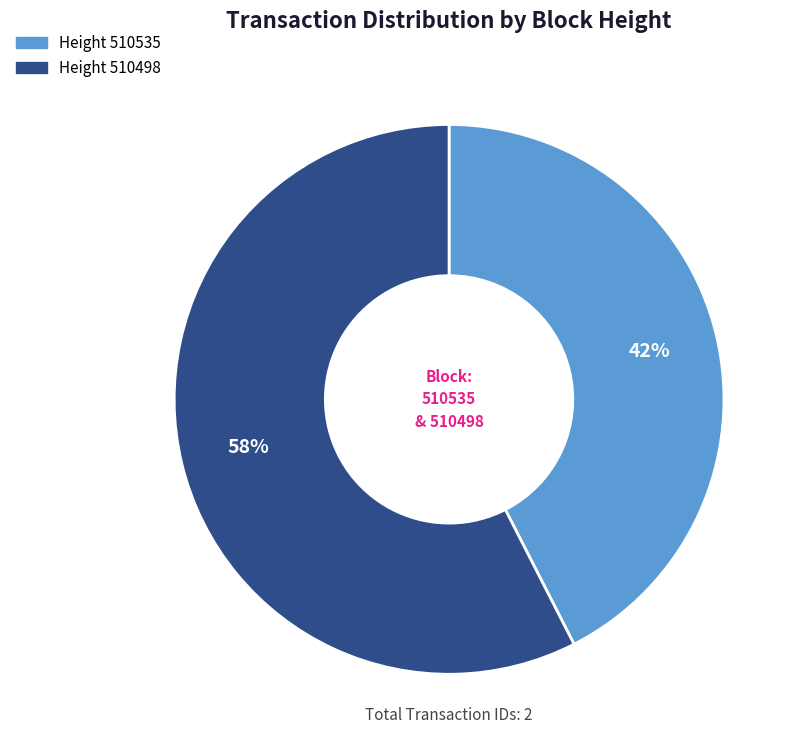

Does any single category account for the majority?

Yes